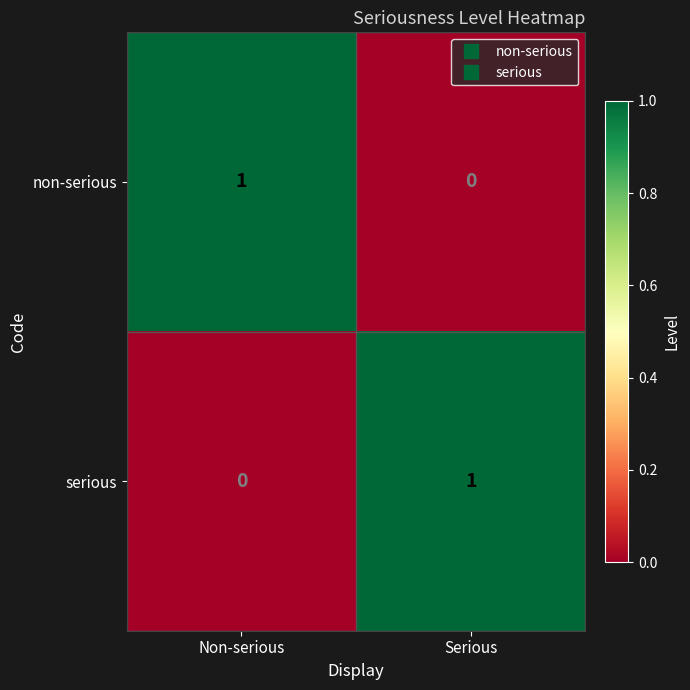

What is the total value across all series at Serious?

1